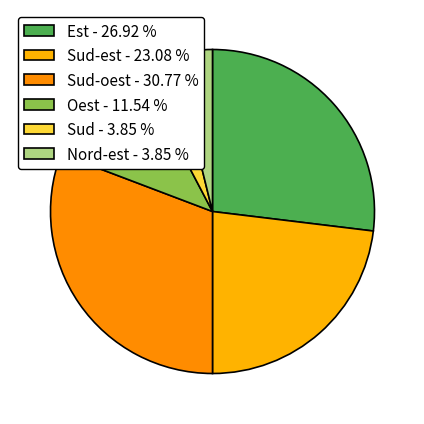

How many segments does this pie chart have?

6